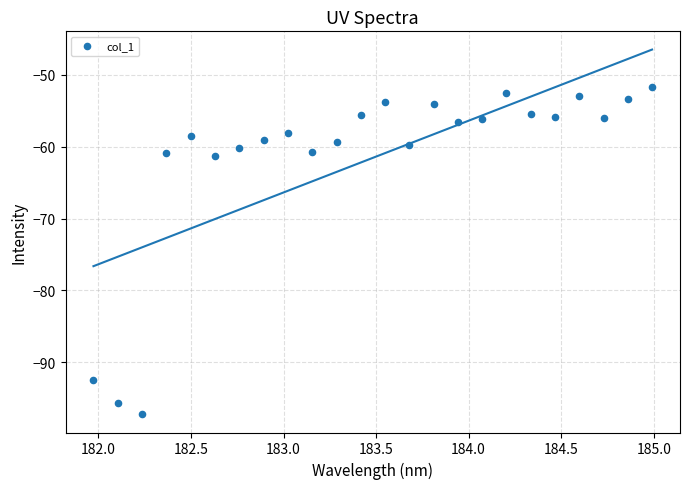

What is the range of X values (max minus min)?

3.0